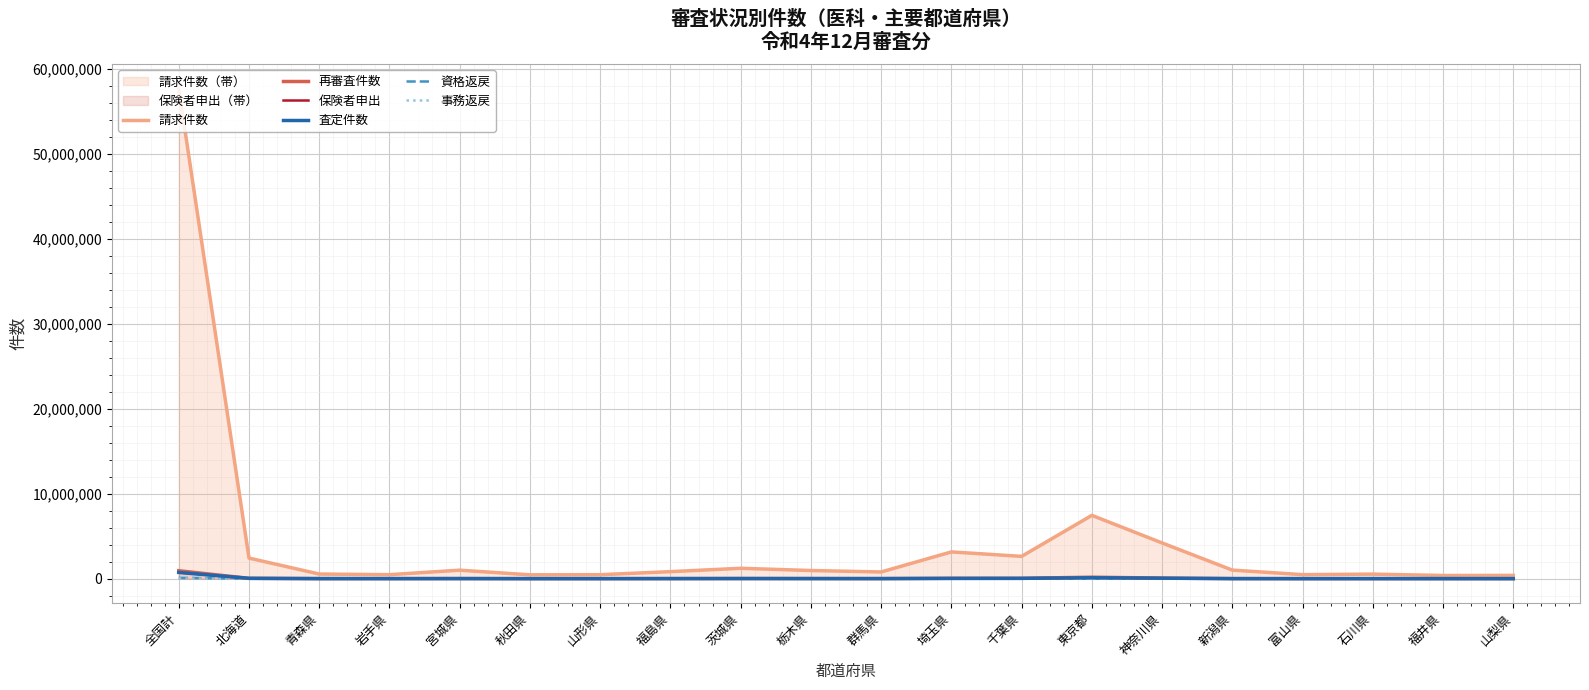

Where is 事務返戻 nearest to the value 8040?

東京都